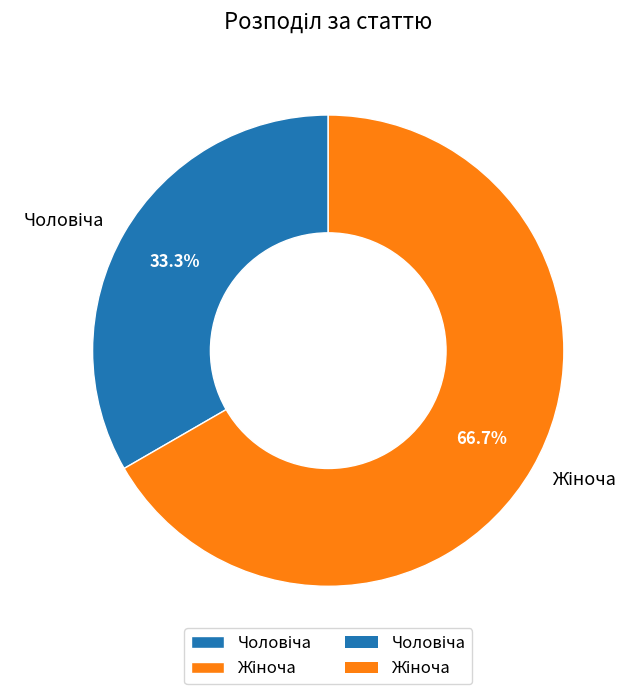

How many slices are in this pie chart?

2